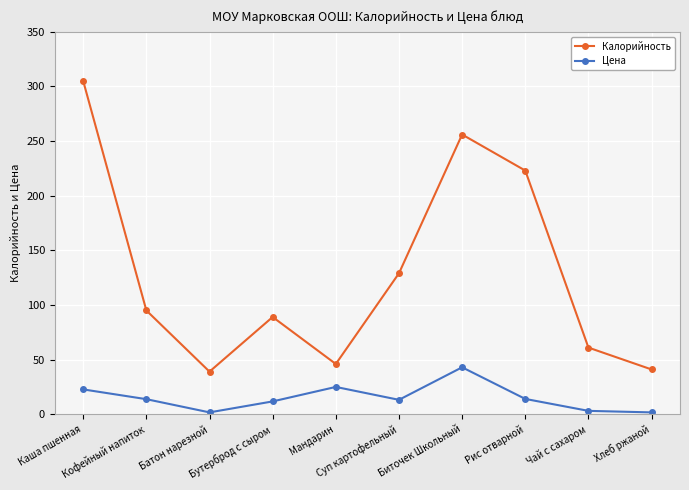

Rank the series by their maximum value, from lowest to highest.

Цена, Калорийность